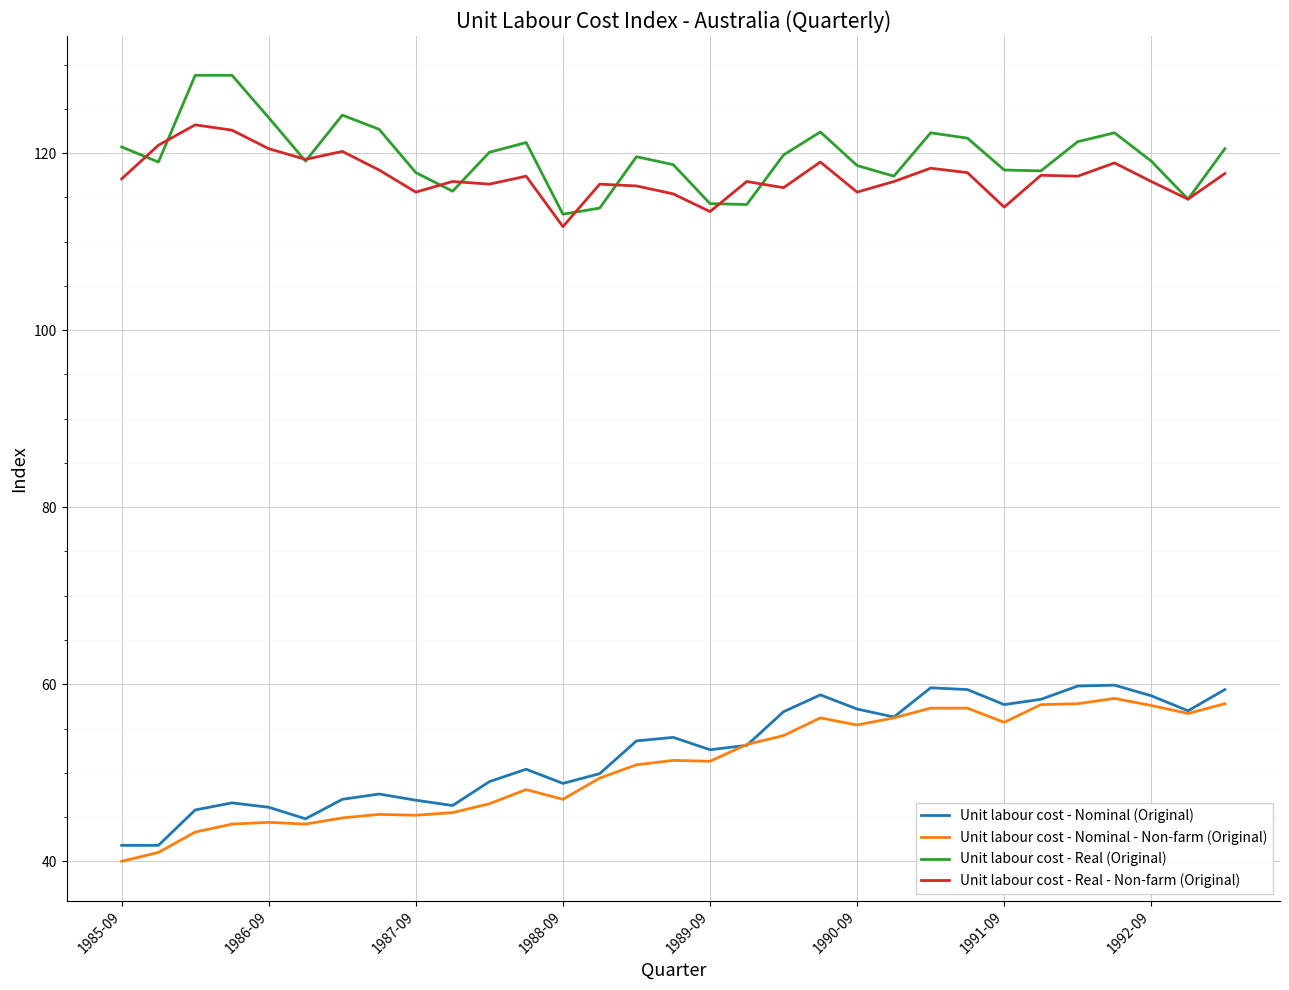

What is the maximum value for Unit labour cost - Real - Non-farm (Original)?

123.2